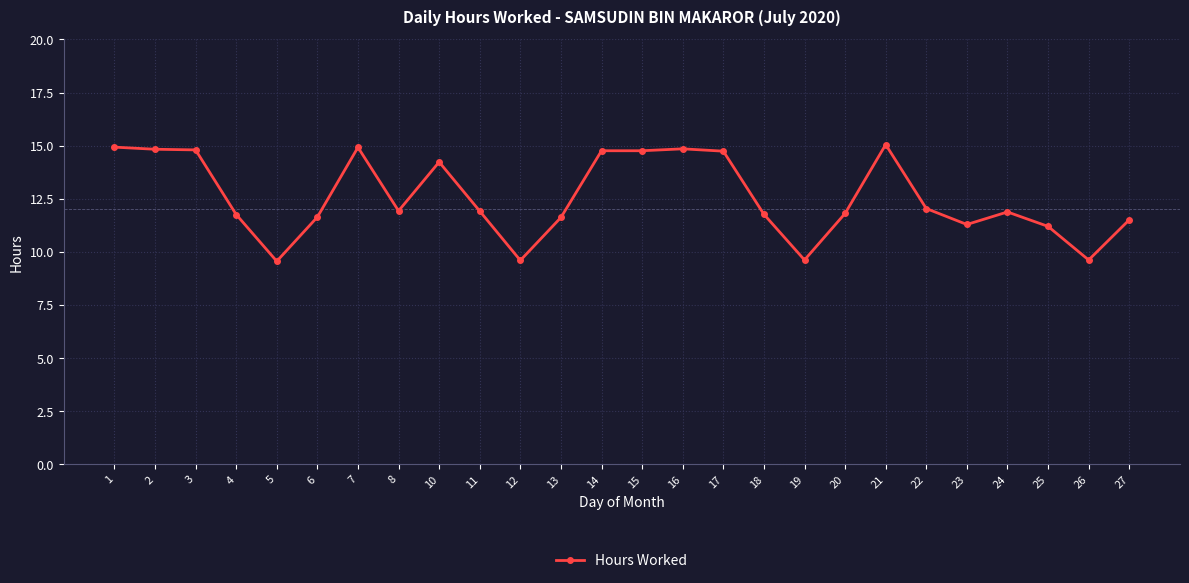

What is the average value?

12.6